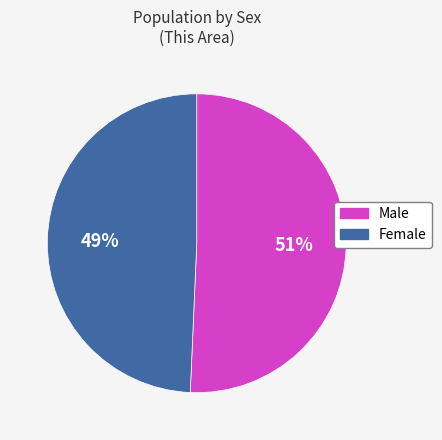

The Female slice represents 49% of the pie. True or false?

True